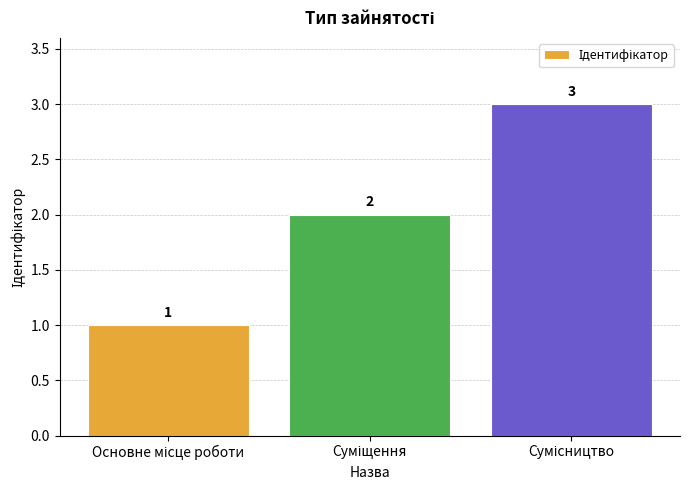

What is the greatest value displayed?

3